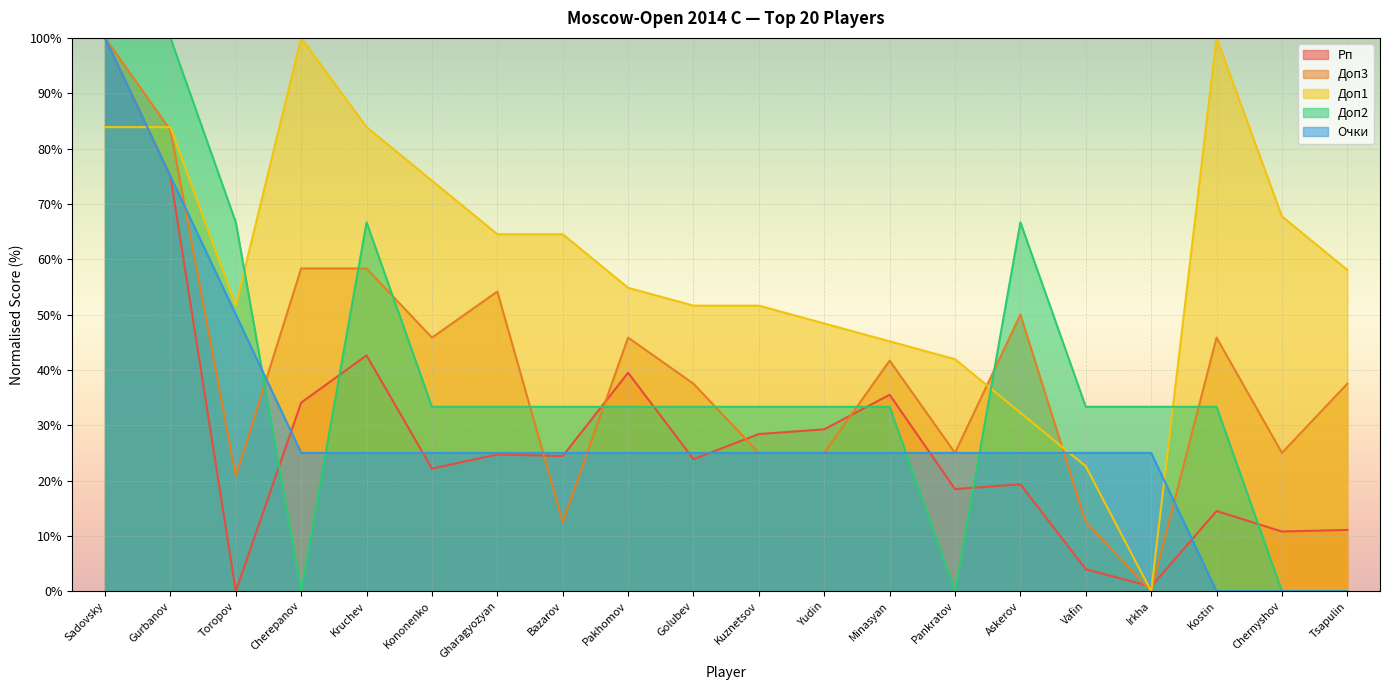

At which label is Очки closest to 50?

Toropov